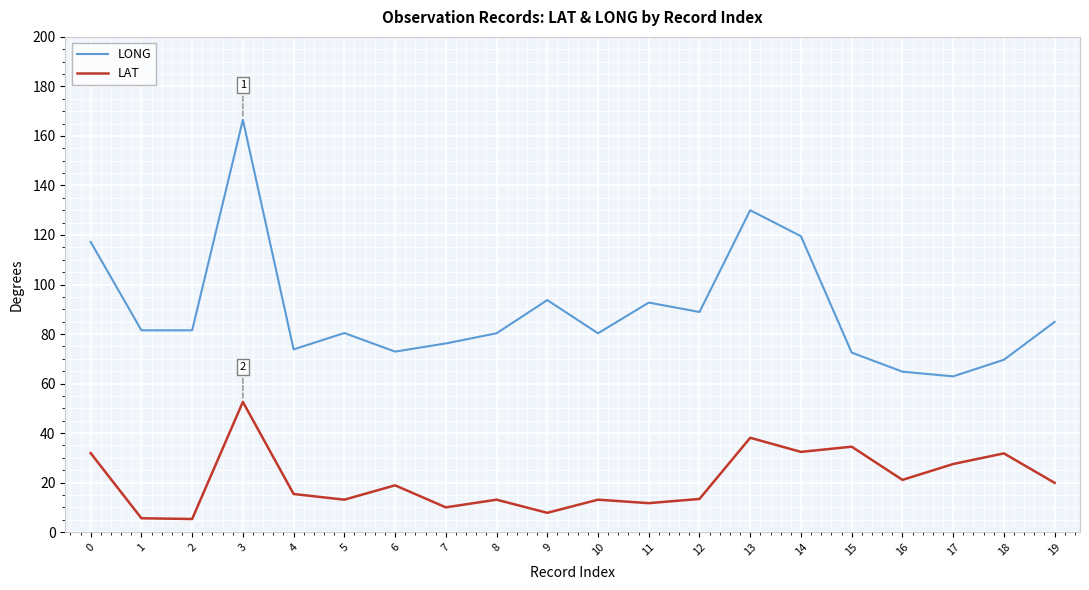

How many lines are shown in the chart?

2